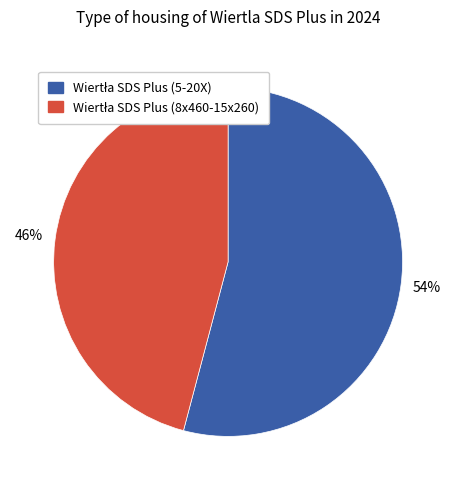

Does any single category account for the majority?

Yes